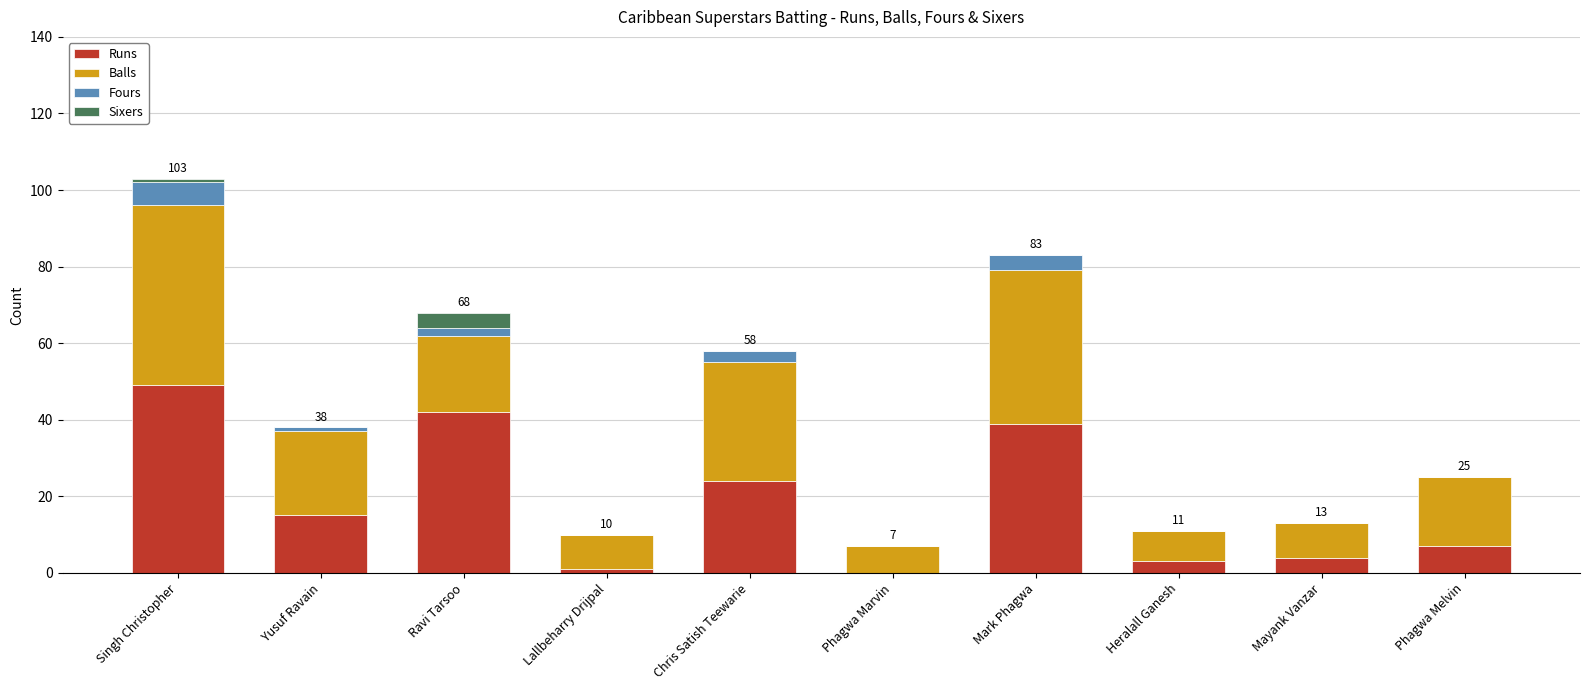

Where does the Runs series first go above 15?

Singh Christopher